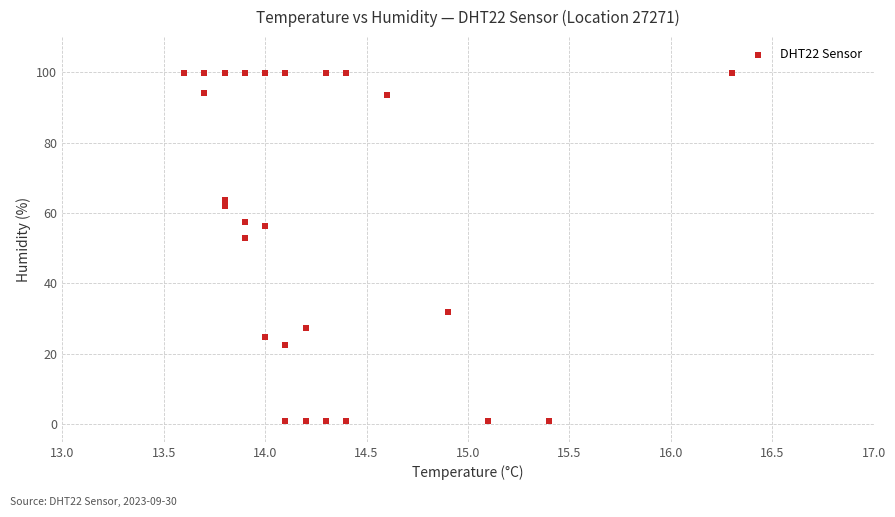

What Y value in the scatter plot is closest to 50?

52.8